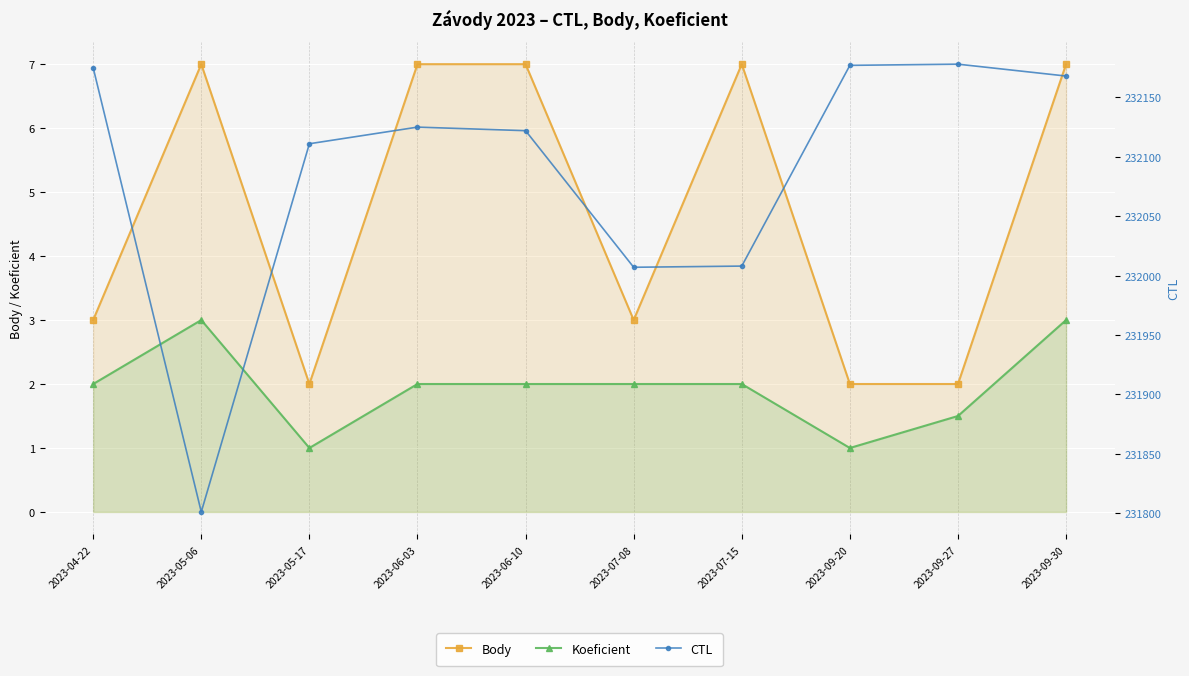

In CTL, how many points are higher than both neighbors (excluding endpoints)?

2